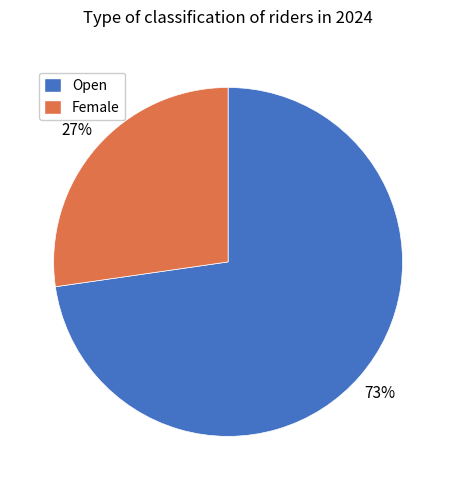

Approximately how many times larger is the value at Open compared to Female?

2.7